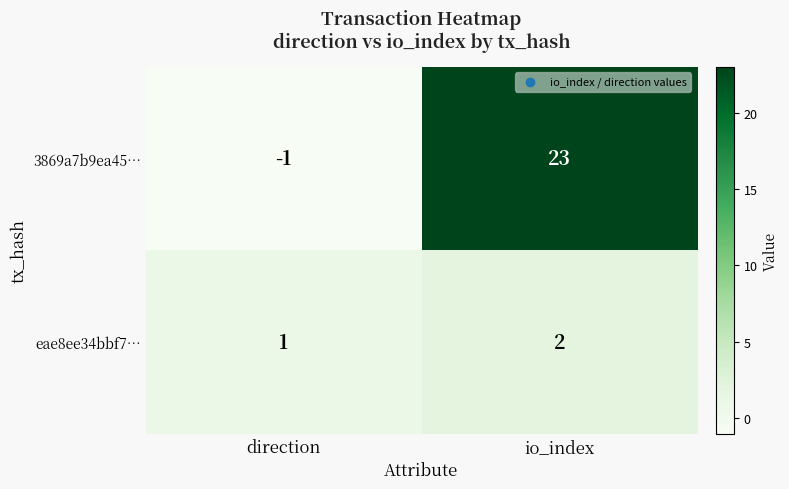

Which series changed the most between direction and io_index?

3869a7b9ea45…